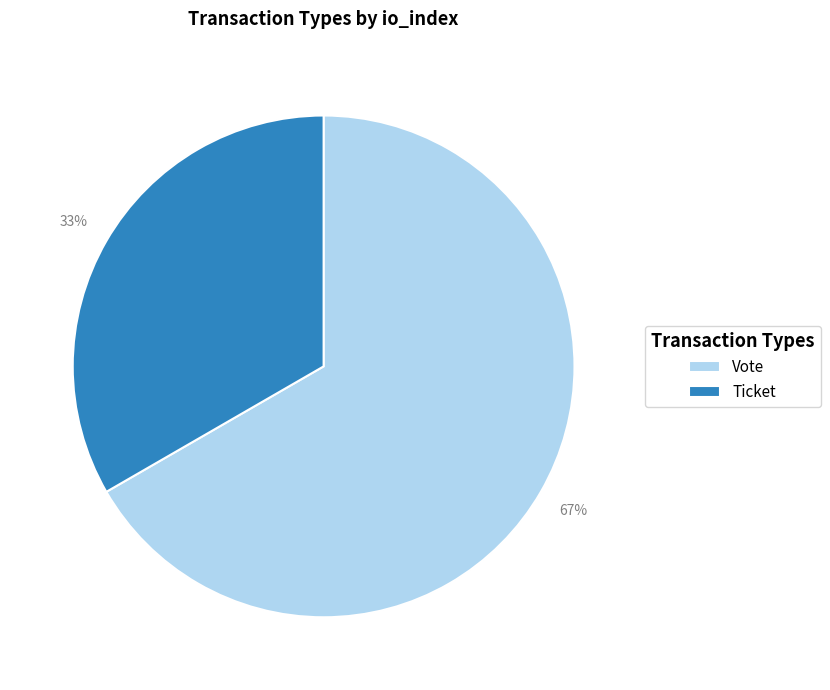

What is the largest slice in the pie chart?

Vote